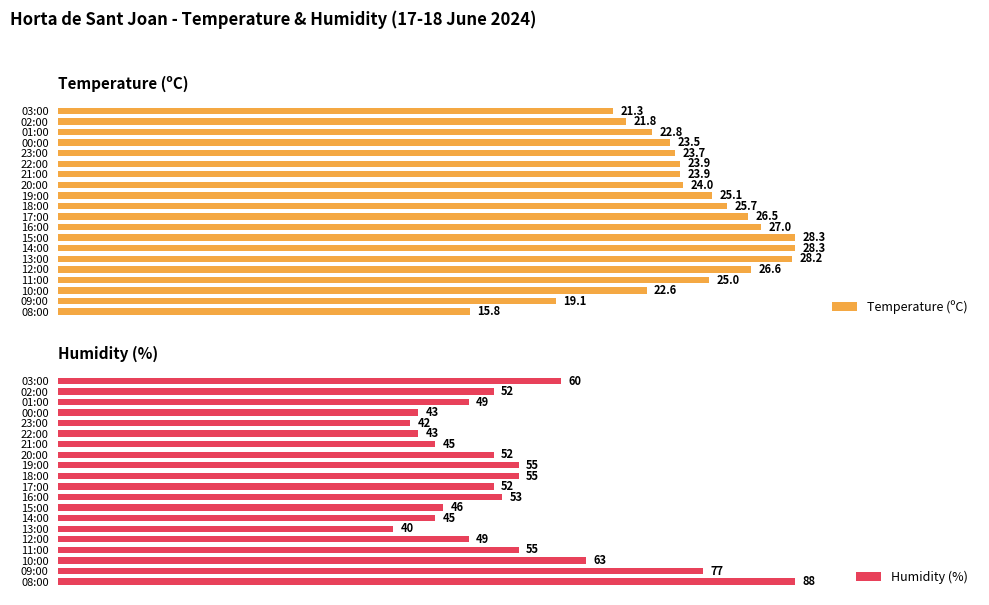

At which label is Temperature (ºC) closest to 22?

02:00